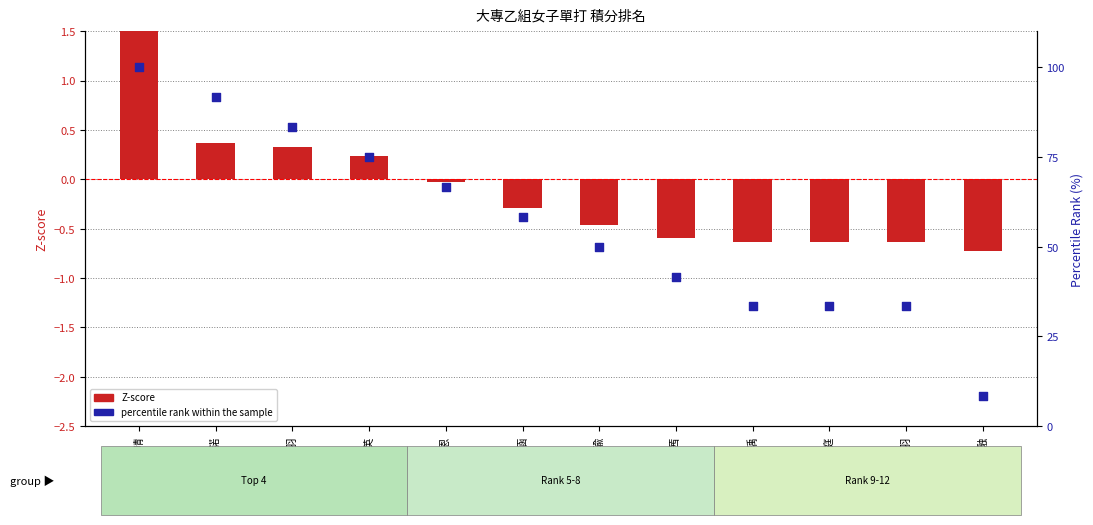

Which series contains the highest Y value?

percentile rank within the sample